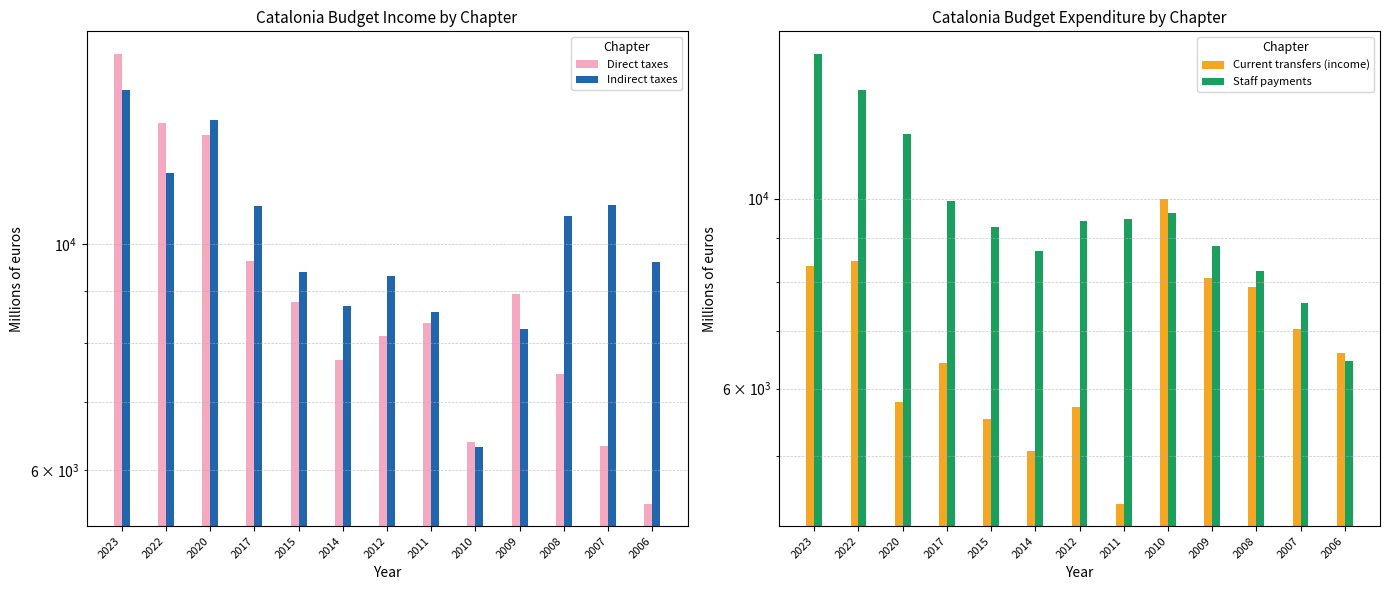

At 2022, list the series in order from largest to smallest.

Staff payments, Direct taxes, Indirect taxes, Current transfers (income)